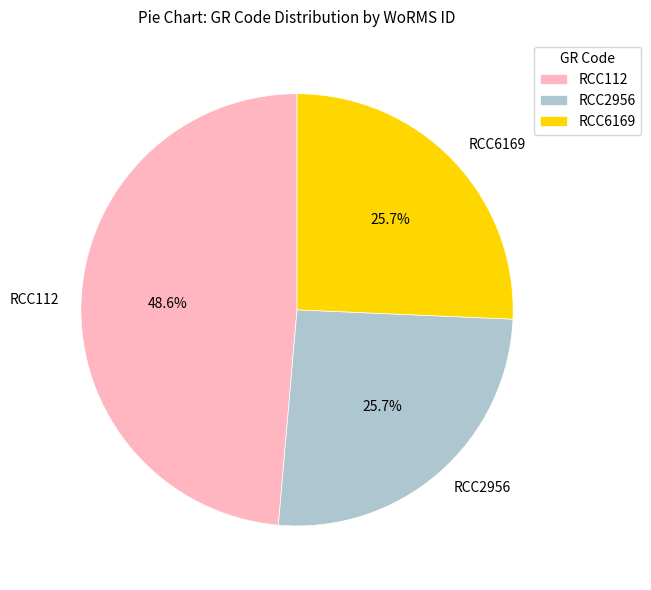

How many segments does this pie chart have?

3